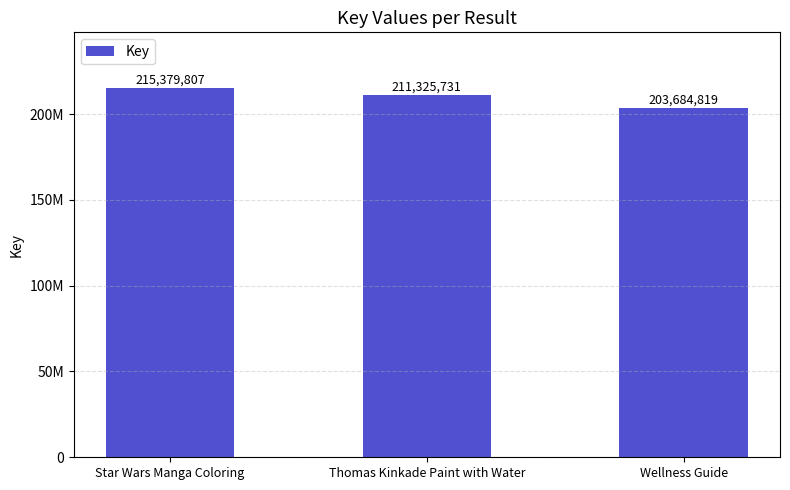

What is the difference between the second highest and minimum values?

7640912